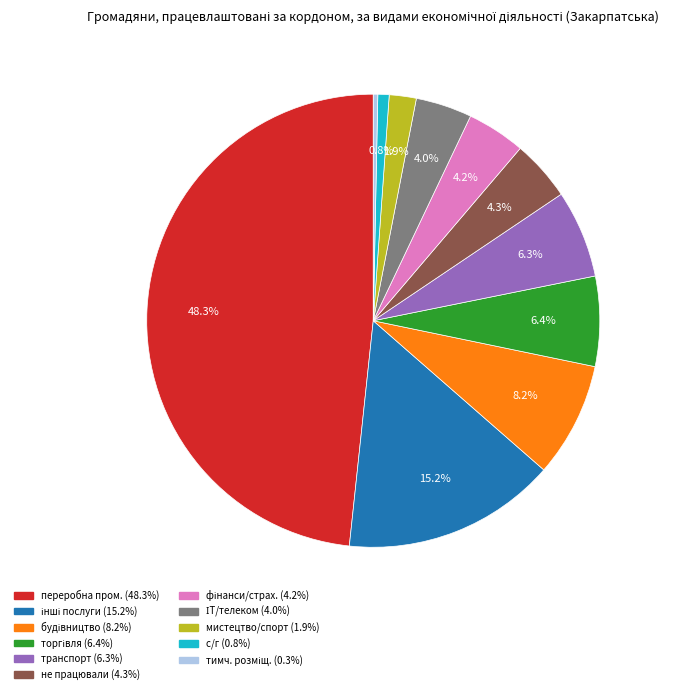

Does any single category account for the majority?

No